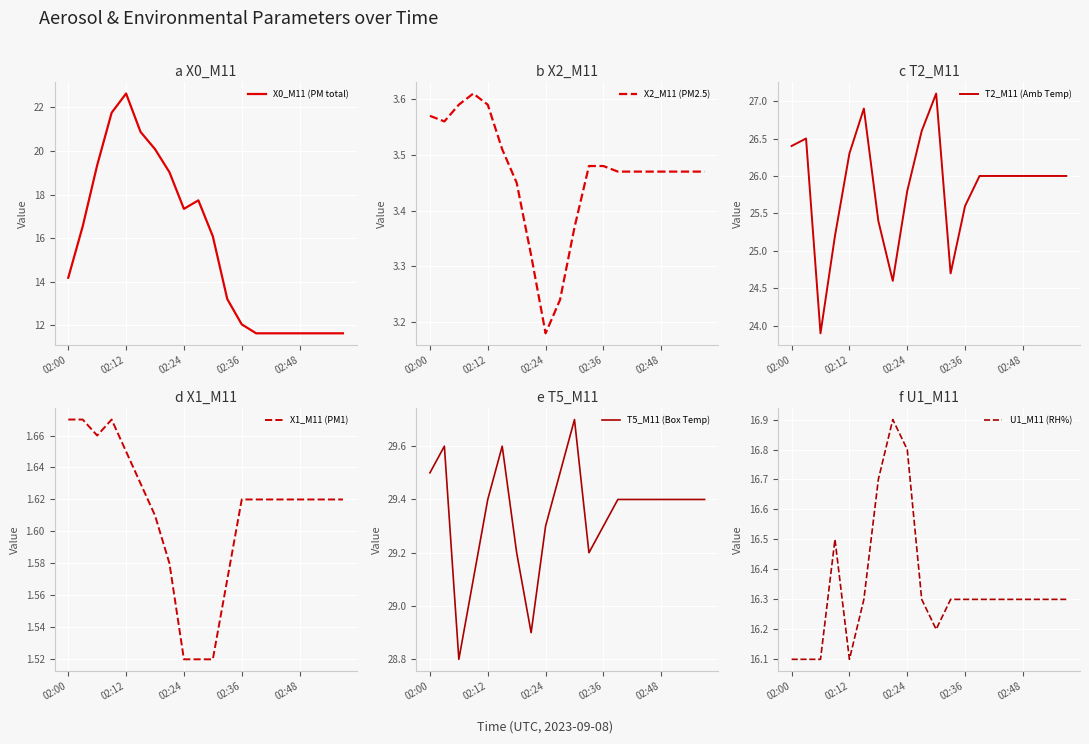

In X2_M11 (PM2.5), how many points are lower than both neighbors (excluding endpoints)?

2